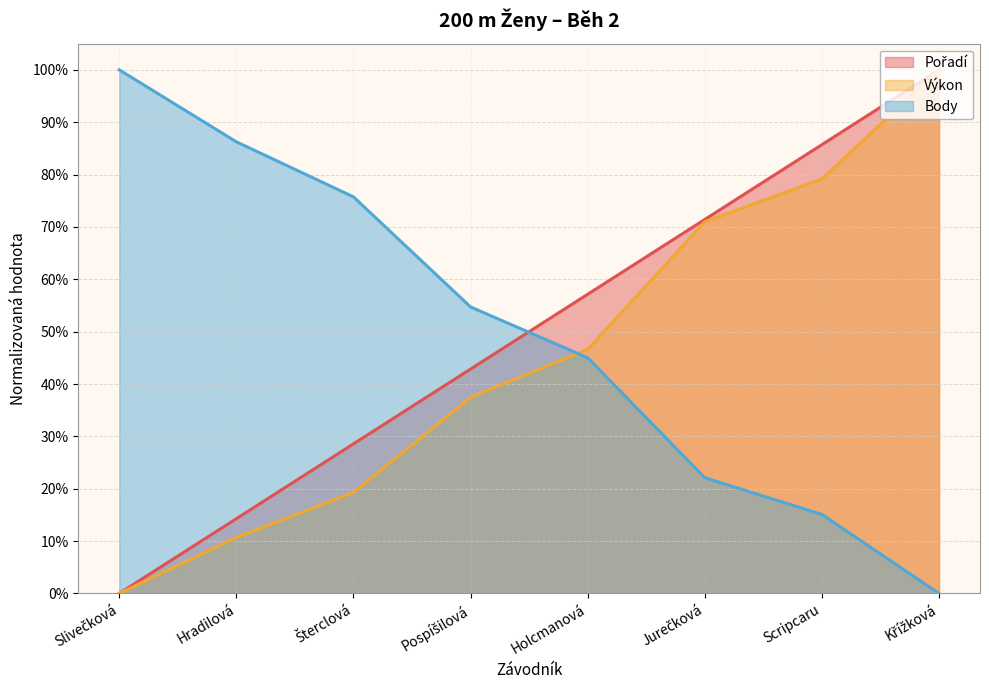

How many intersections are there between Body and Pořadí?

1